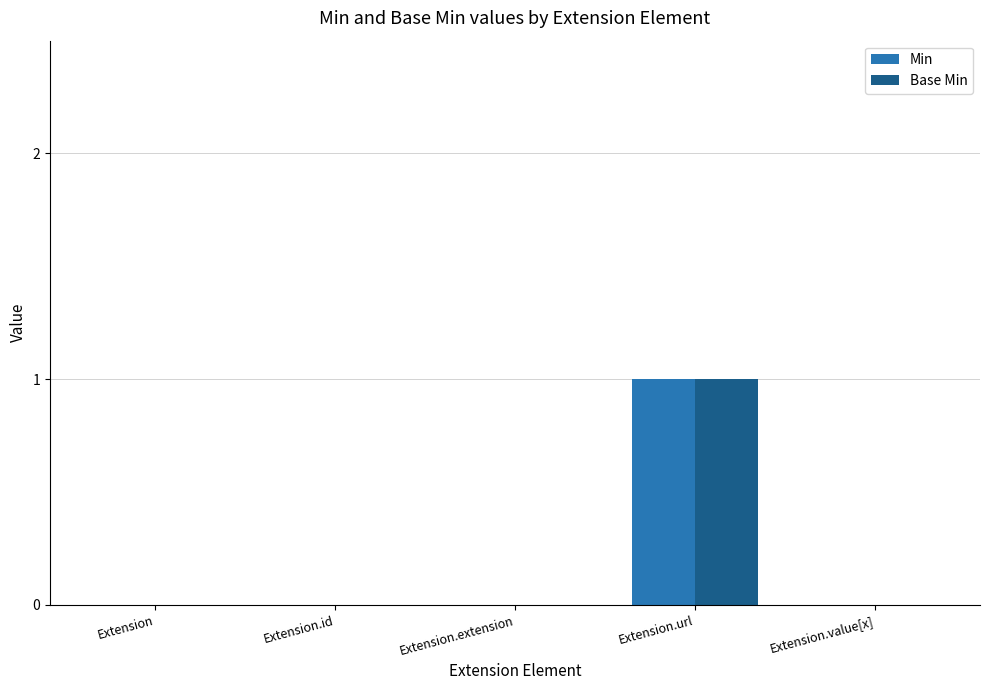

At which category is the sum across all series the highest?

Extension.url